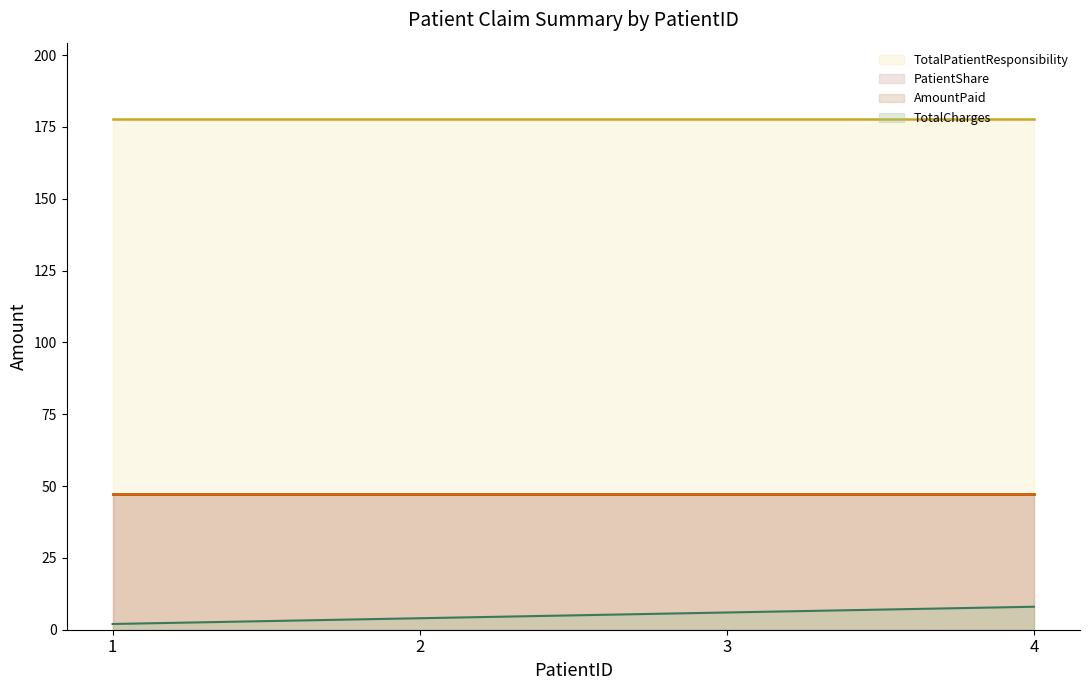

True or false: AmountPaid line and TotalPatientResponsibility line intersect in this chart.

False